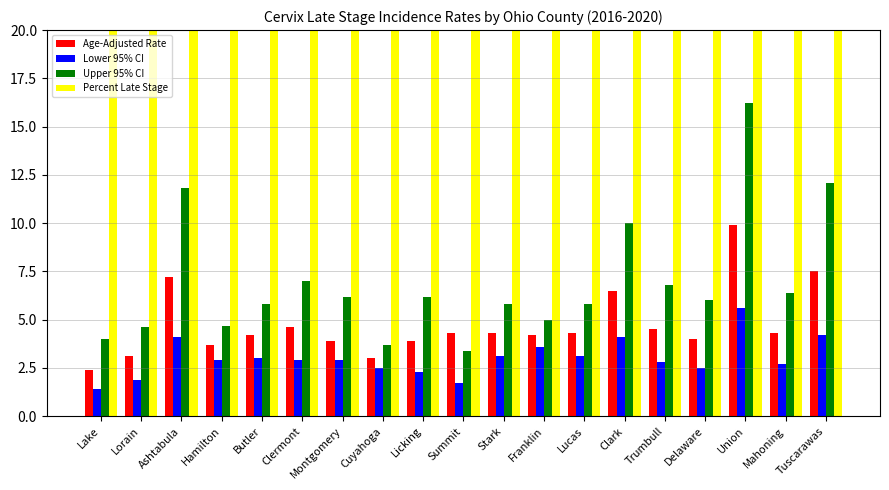

What is the average value of the Age-Adjusted Rate series?

4.7